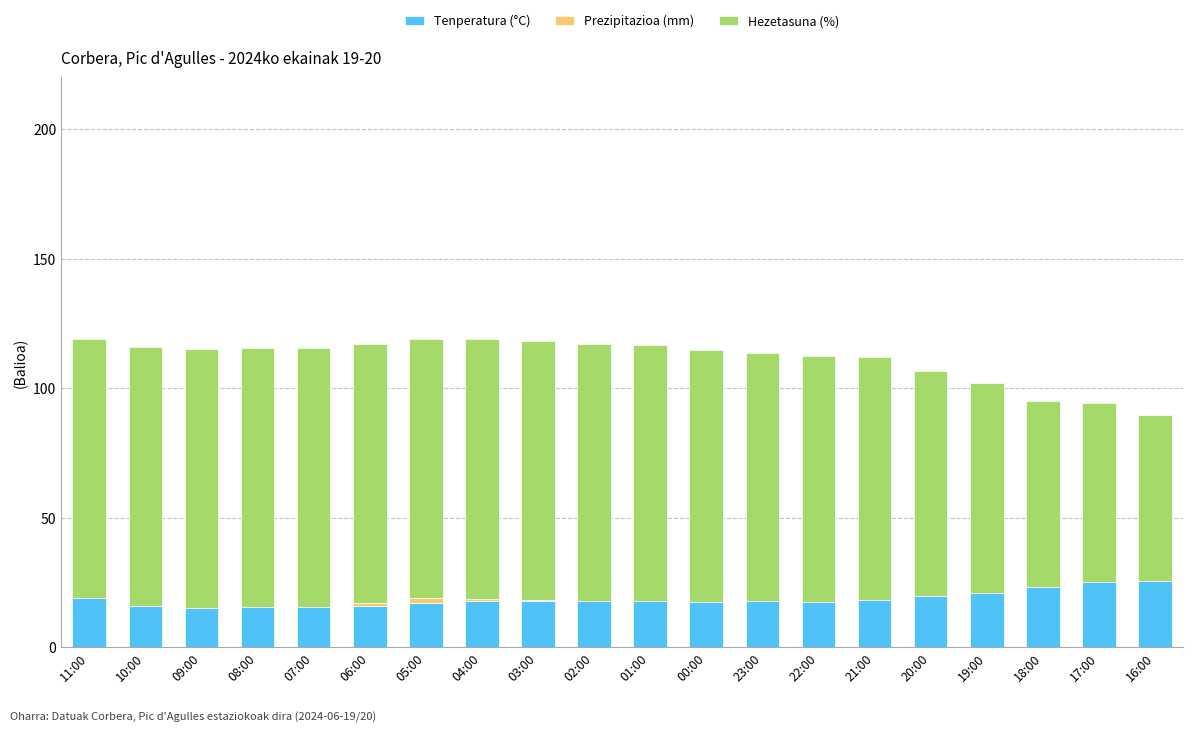

The Tenperatura (°C) series shows 16.1 at 06:00. True or false?

True